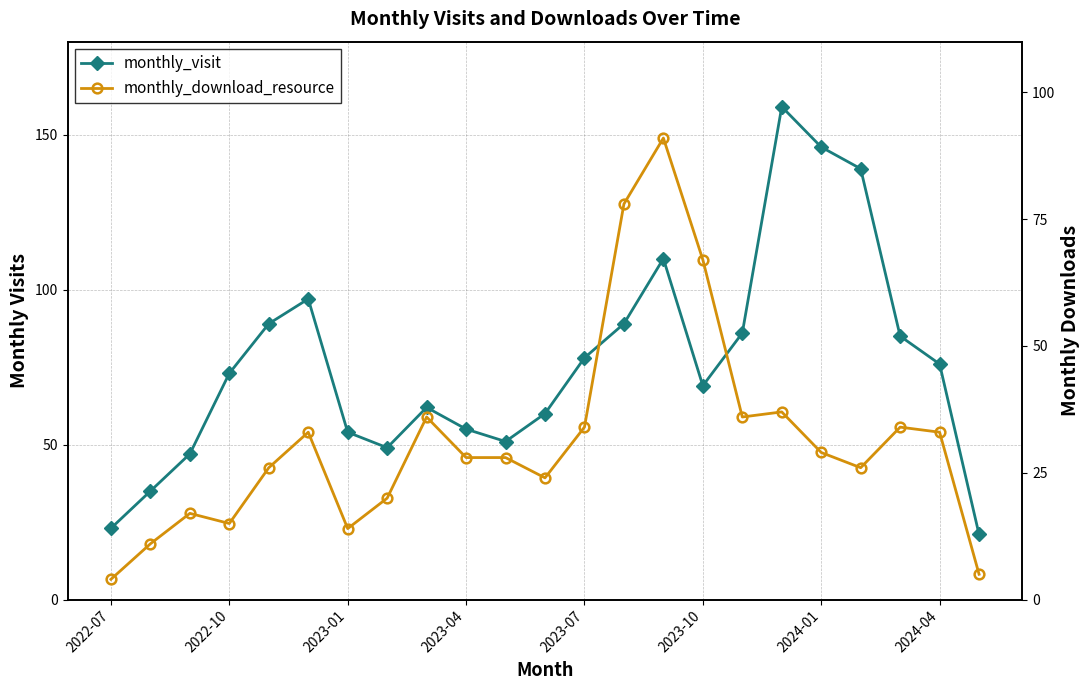

What is the difference between the highest and lowest values at 20?

51